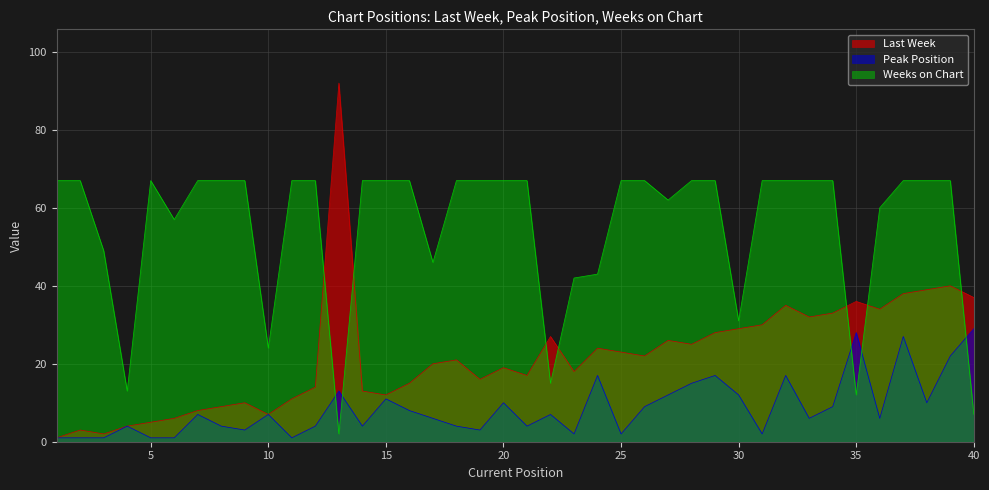

At which category does the chart reach its peak across all series?

13